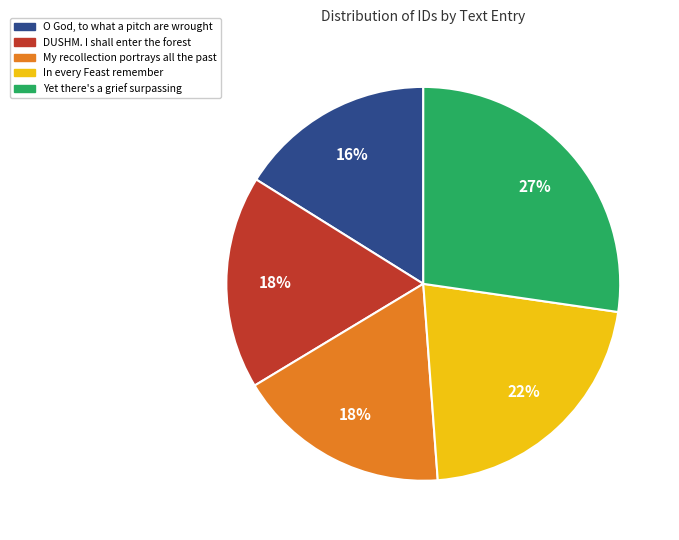

To the nearest percent, what percentage of the pie is O God, to what a pitch are wrought?

16%